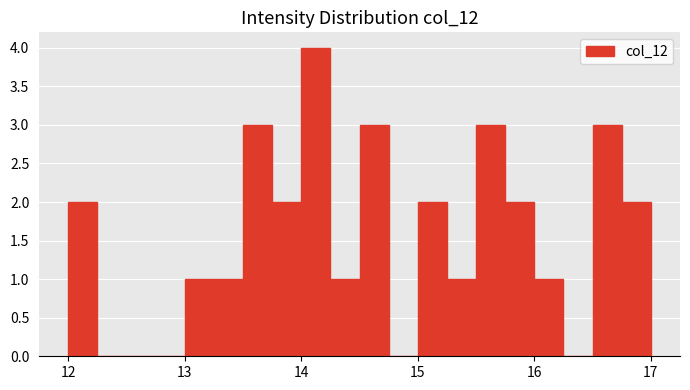

Around what value on the x-axis is the tallest bar? Give the approximate position of its centre, as read against the axis.

14.1